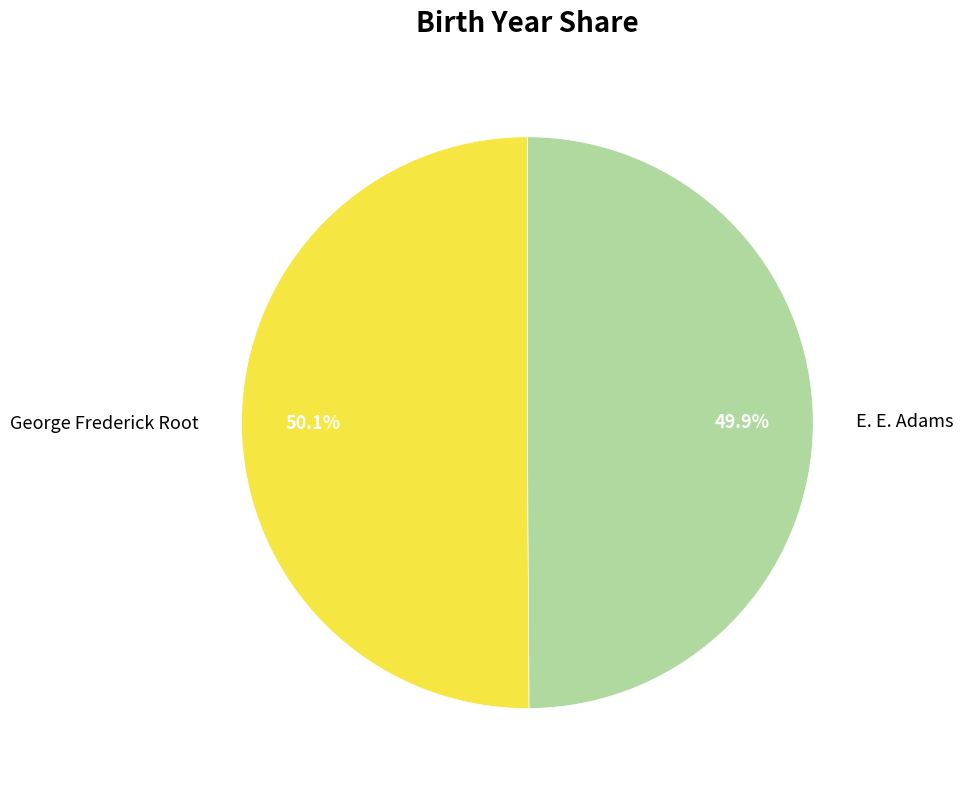

To the nearest percent, what portion does E. E. Adams represent?

50%